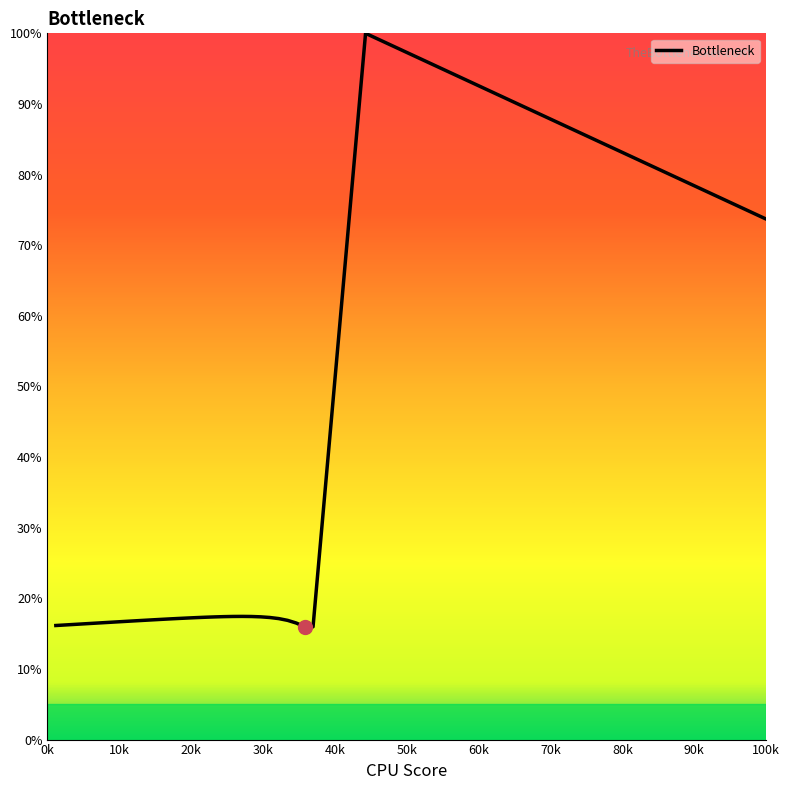

What is the smallest value displayed?

16.0